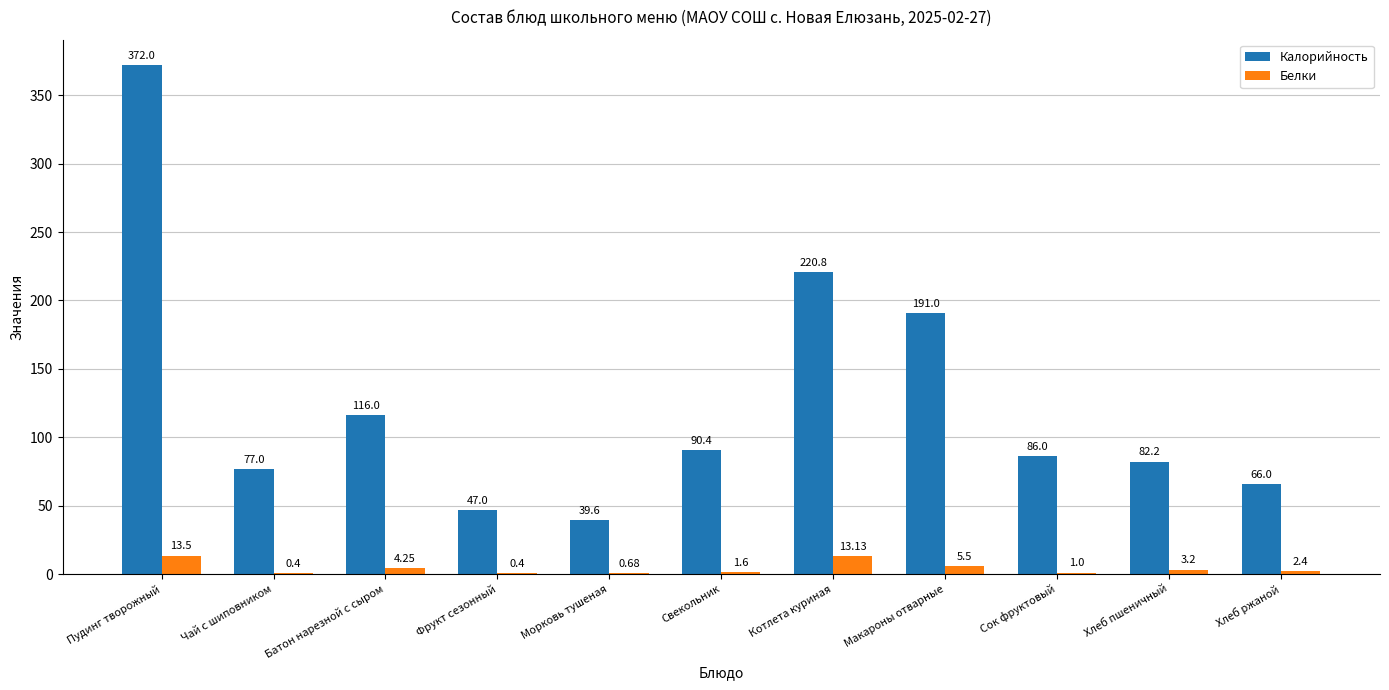

The value of Калорийность at Макароны отварные is 191.0. True or false?

True